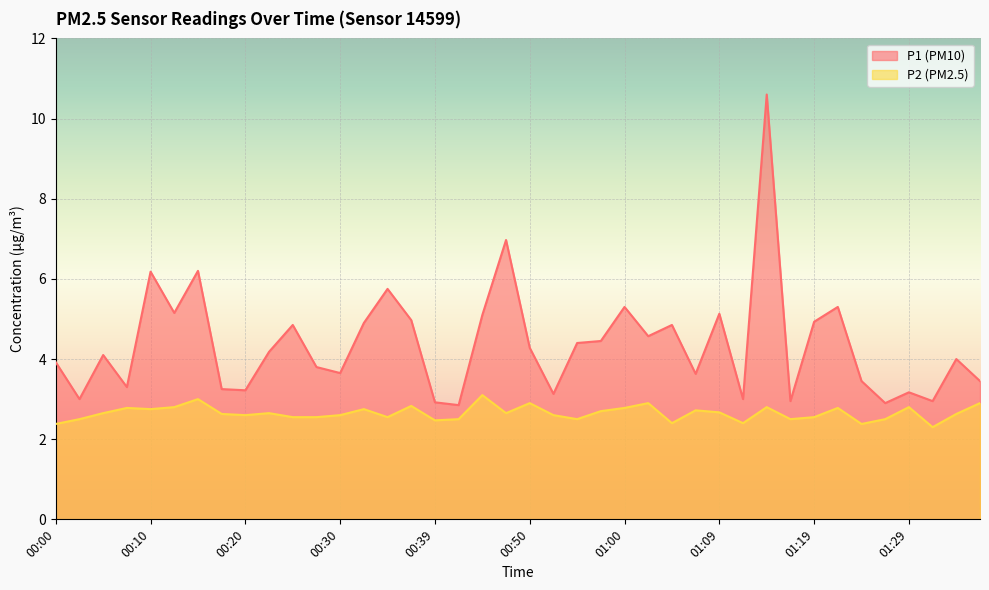

List the series in order of their peak value, lowest first.

P2 (PM2.5), P1 (PM10)